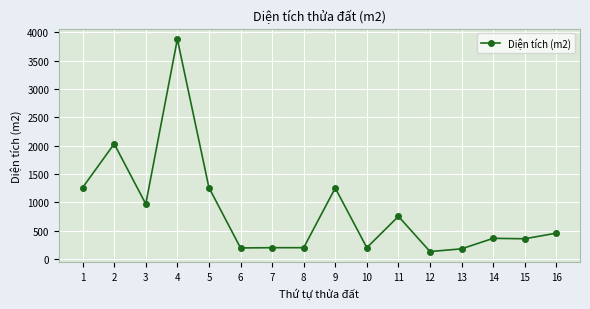

The chart shows a value of 3878.4 at 4. True or false?

True